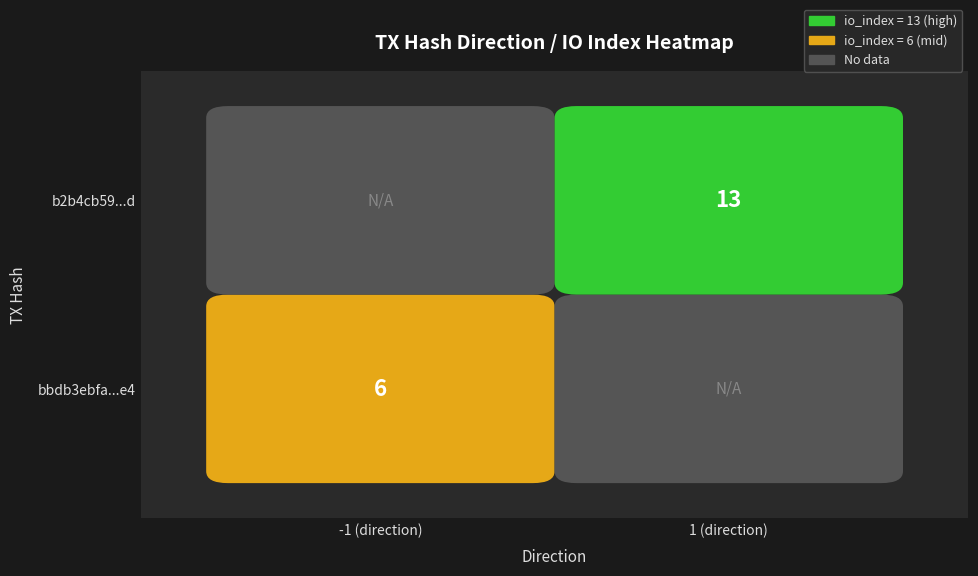

What is the greatest value displayed?

13